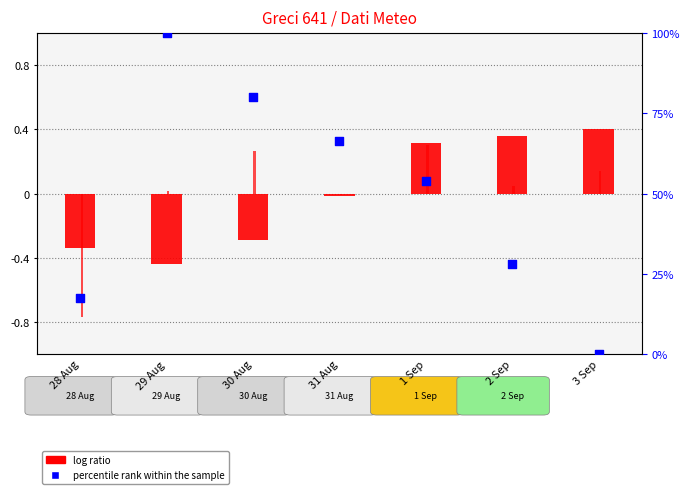

At how many categories does at least one series exceed 79?

2